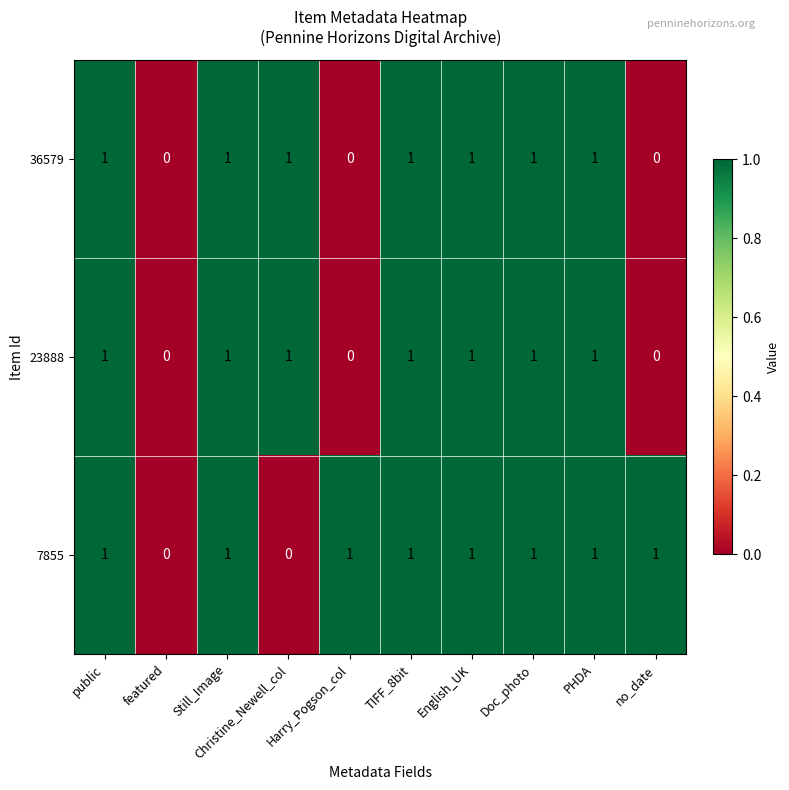

Which series has the largest total across all categories?

7855